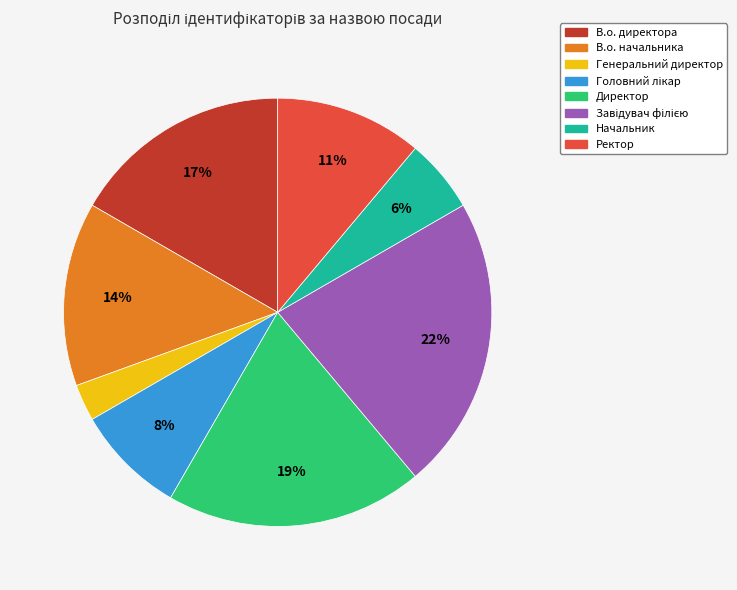

The Ректор slice represents 11% of the pie. True or false?

True